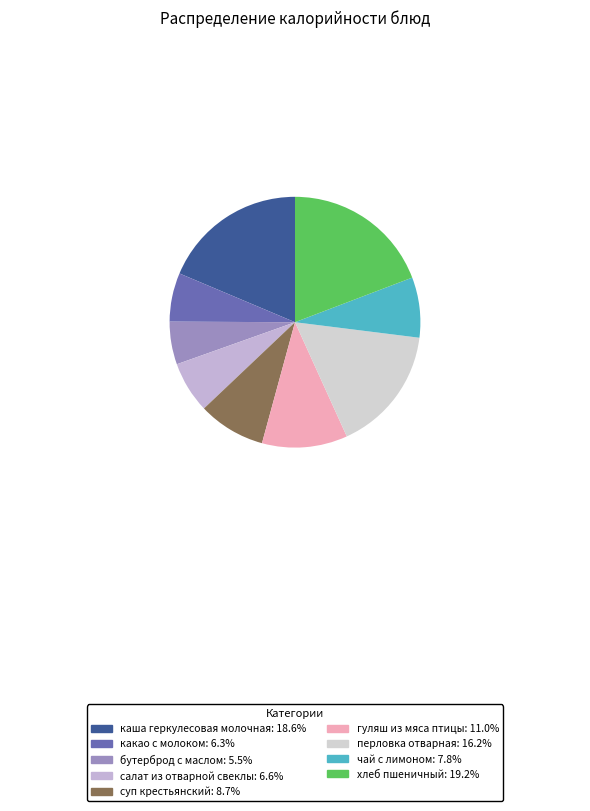

Approximately how many times larger is the value at салат из отварной свеклы compared to гуляш из мяса птицы?

0.6